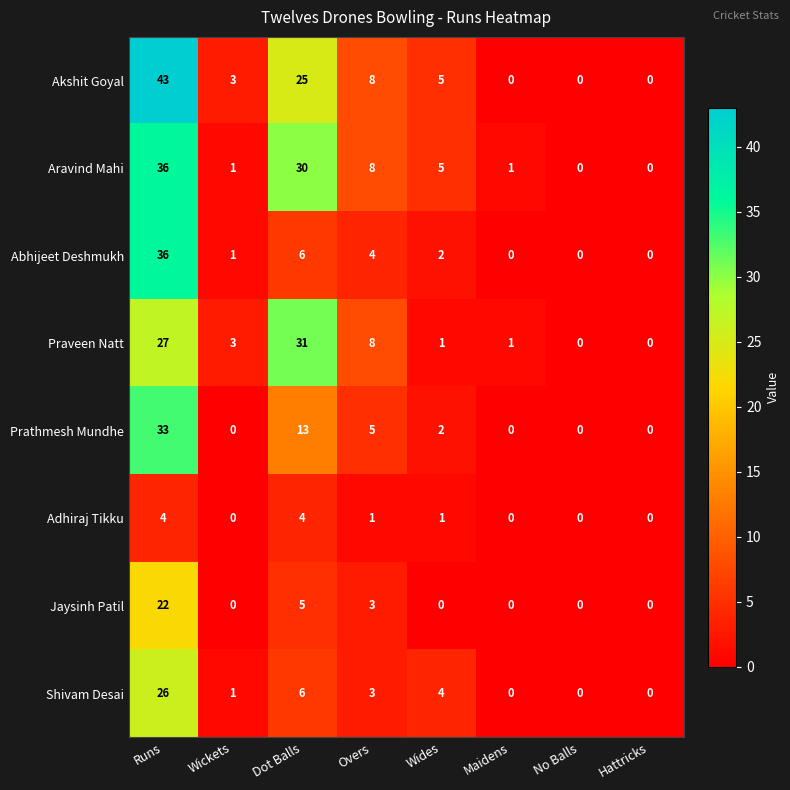

How many data points does each series have?

8